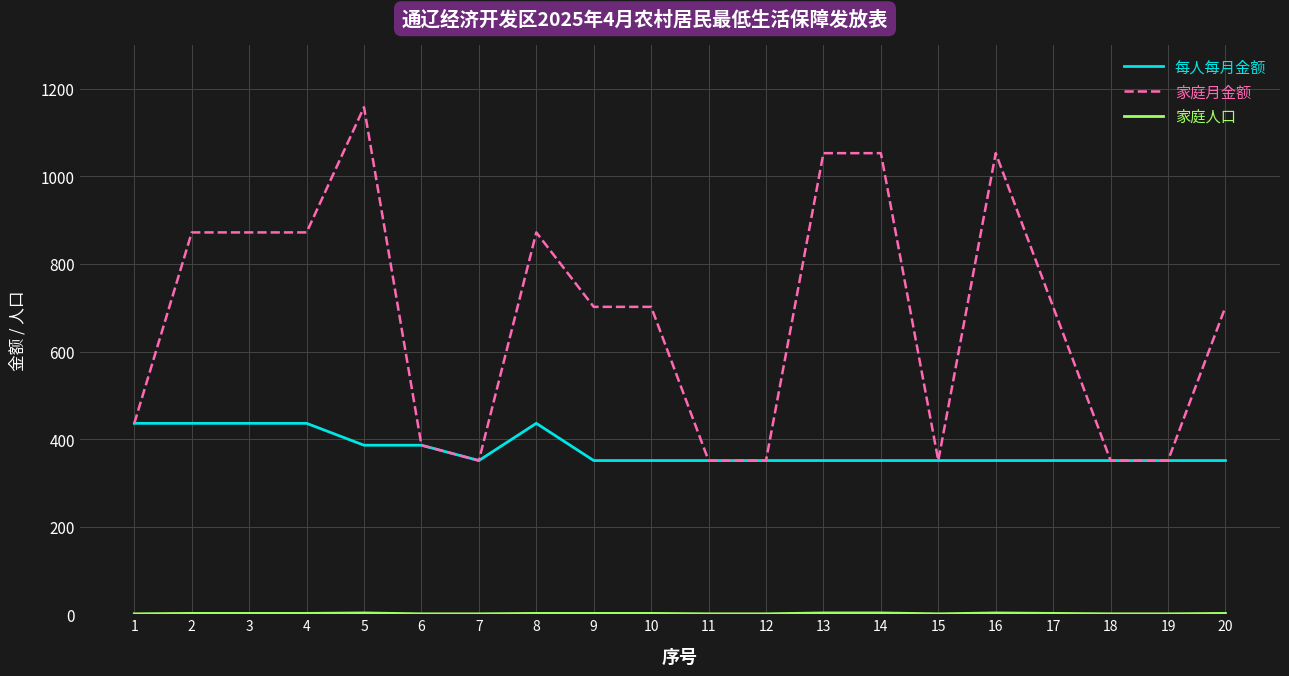

What is the maximum value for 家庭月金额?

1158